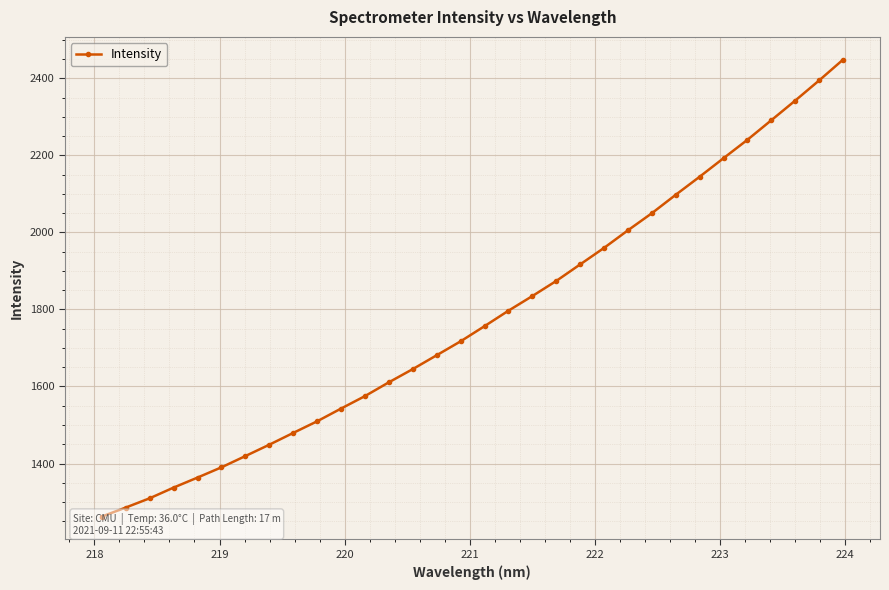

How many data points does each series have?

32